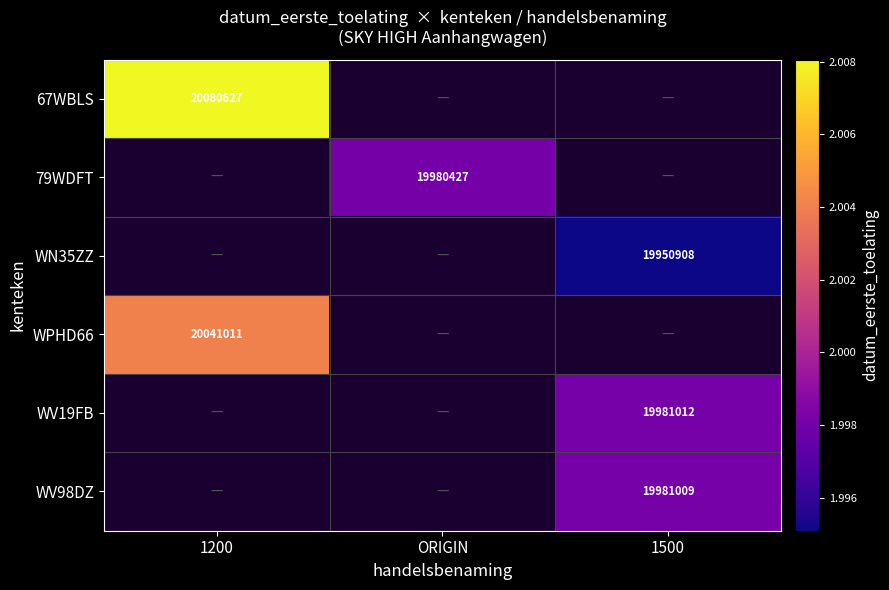

True or false: WN35ZZ has a value of 19950908 at 1500.

True